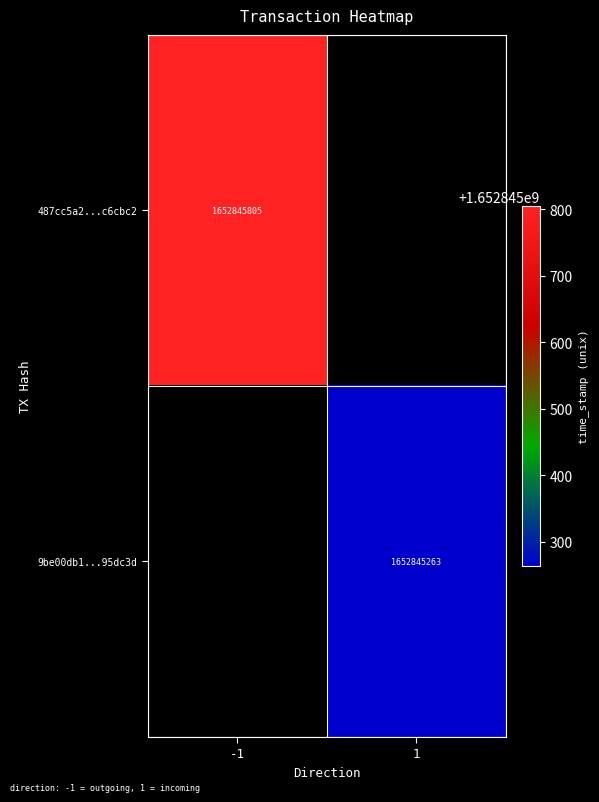

The 9be00db1...95dc3d series shows 343420482 at 1. True or false?

False